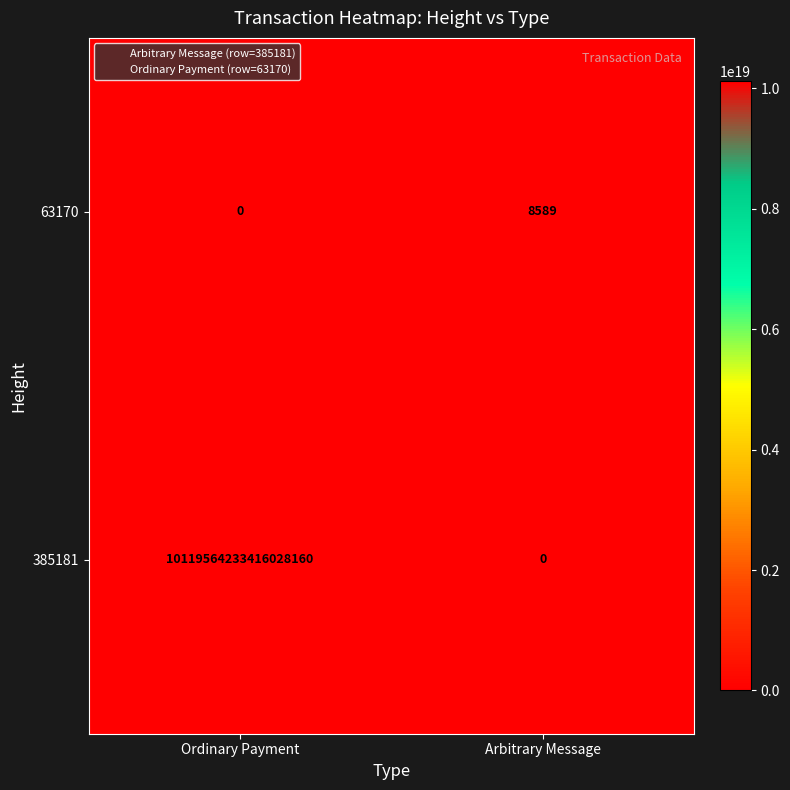

List the series in order of their overall mean, lowest first.

63170, 385181